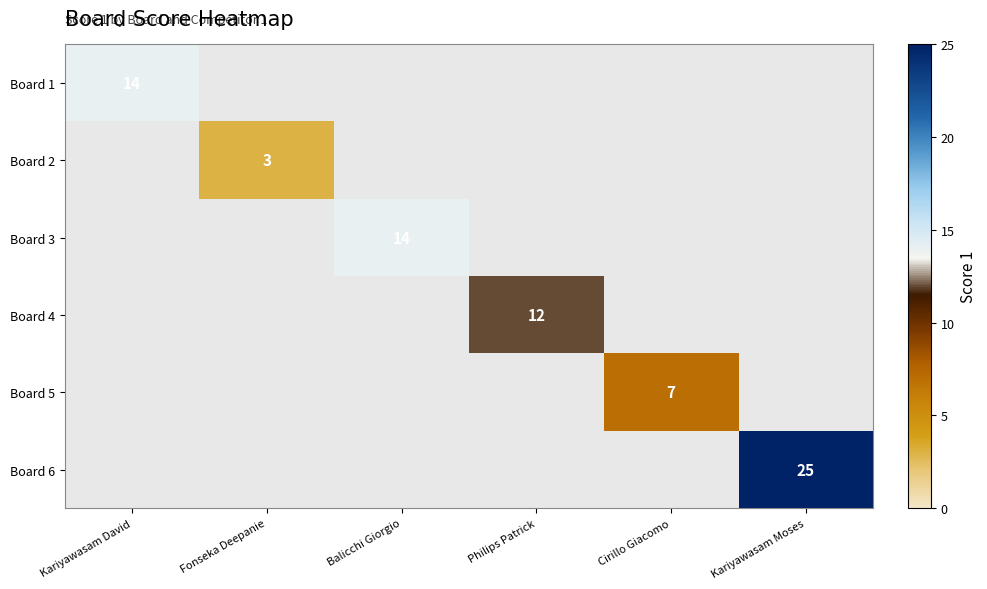

The value of Board 1 at Kariyawasam David is 14.0. True or false?

True